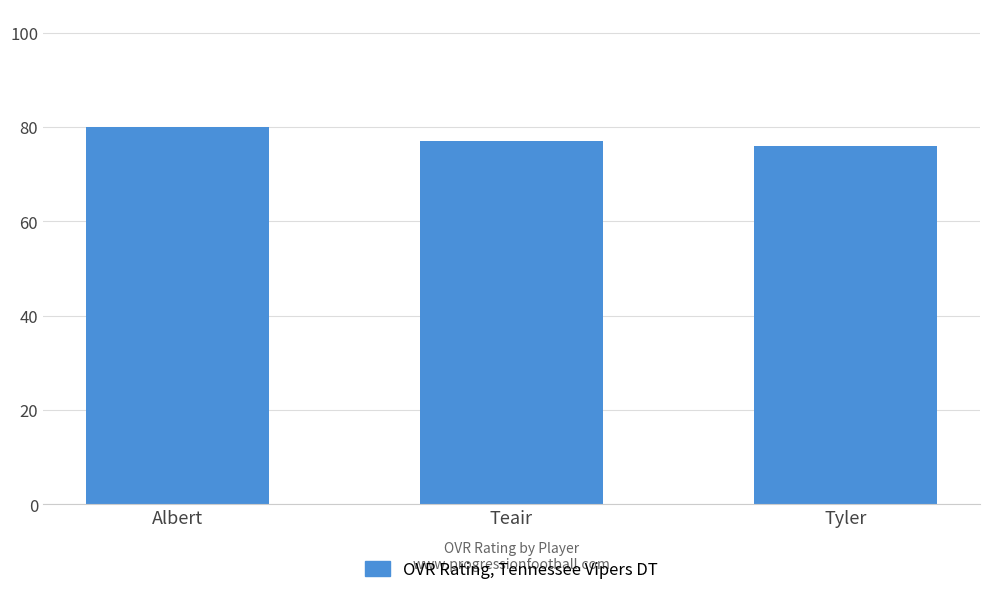

Which label corresponds to the smallest value in the chart?

Tyler